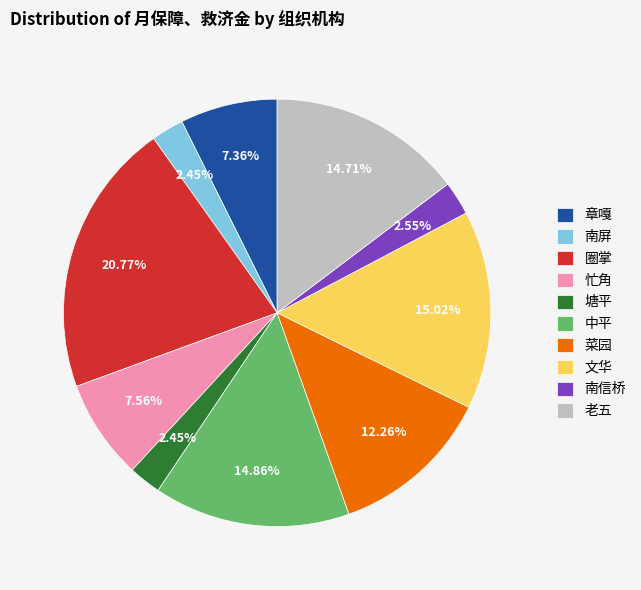

Does any single category account for the majority?

No